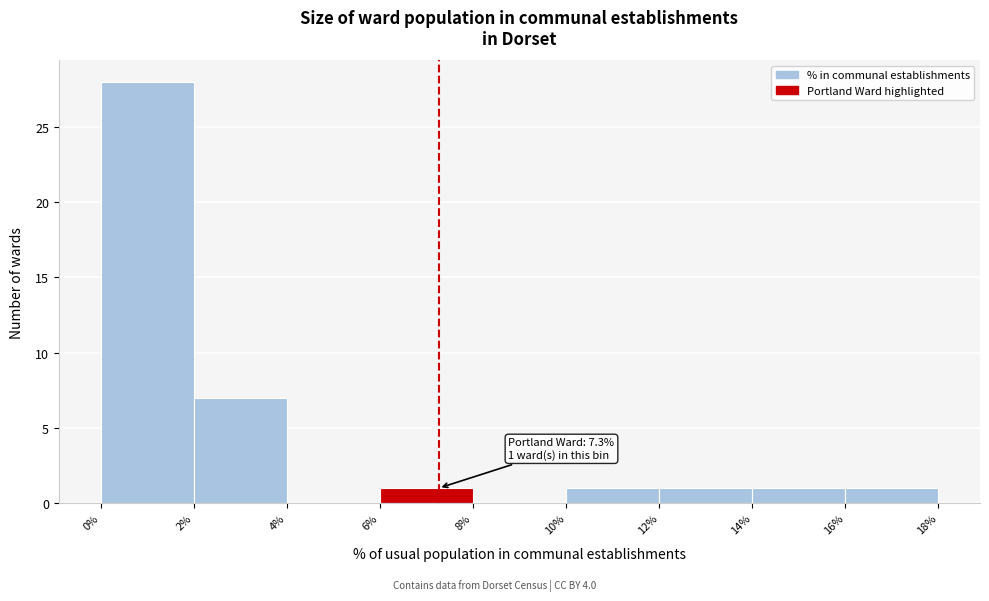

Which range on the x-axis has the tallest bar?

0% to 2%